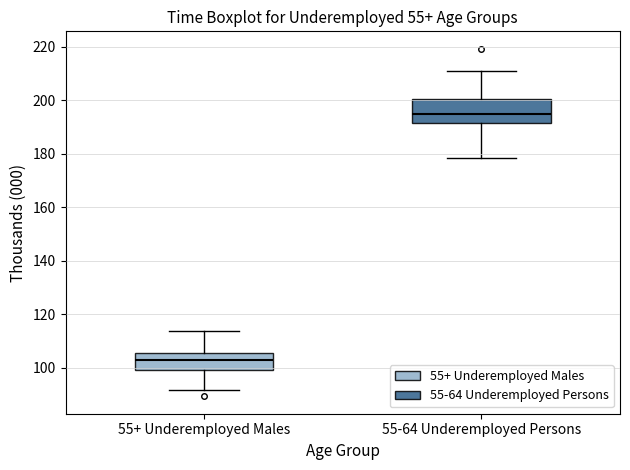

Where does the upper whisker of the box for 55-64 Underemployed Persons end on the y-axis? The values are not printed on the chart, so give them approximately, as read against the axis.

210